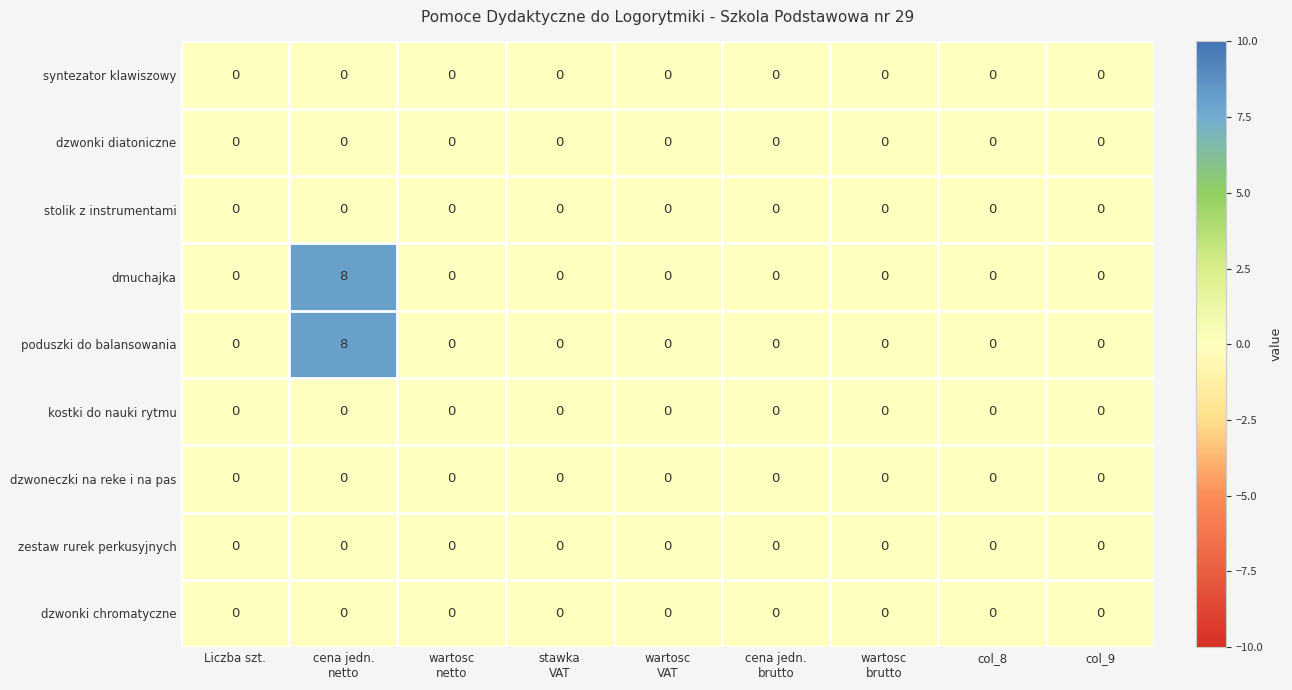

How many poduszki do balansowania values are between 0 and 1?

8